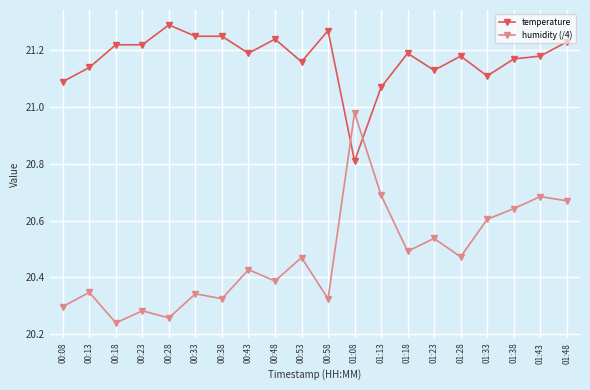

At 01:13, list the series in order from smallest to largest.

humidity (/4), temperature